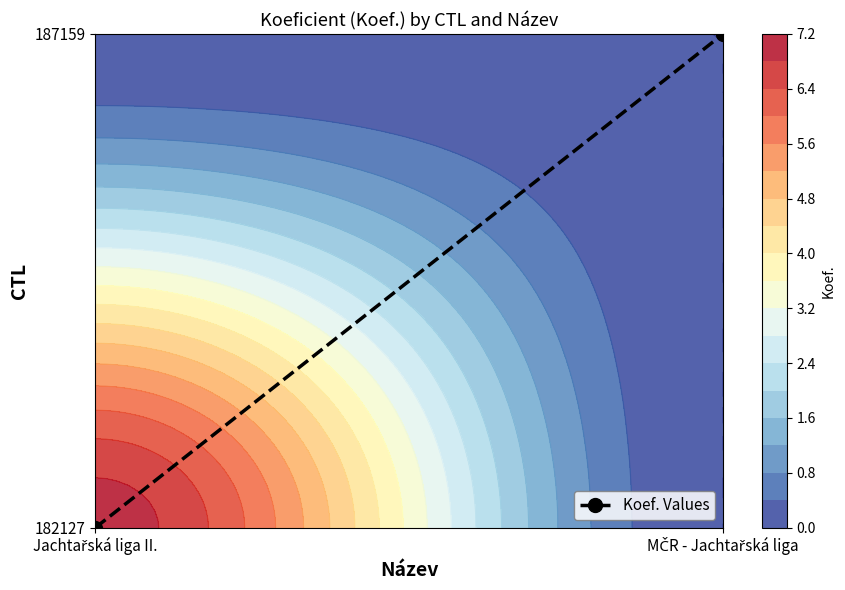

Reading left to right, transcribe all the data shown in this chart.

Jachtařská liga II.=0	MČR - Jachtařská liga=1